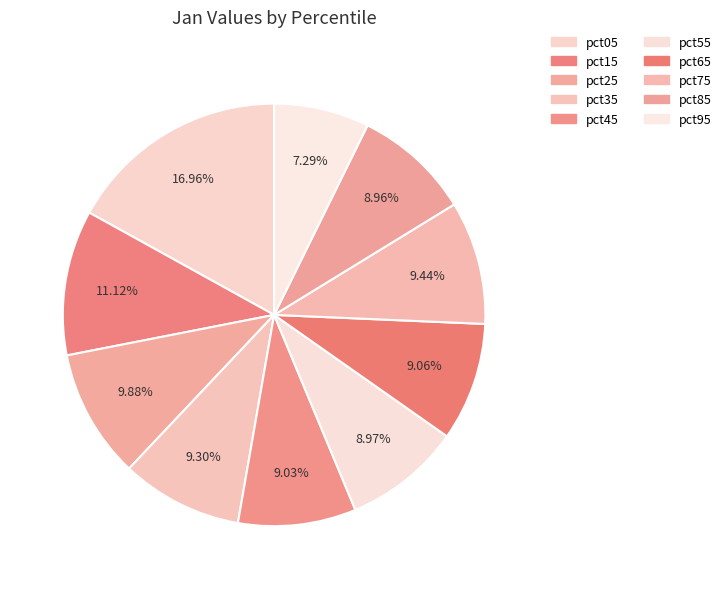

Combined, do pct95 and pct65 account for over 50%?

No